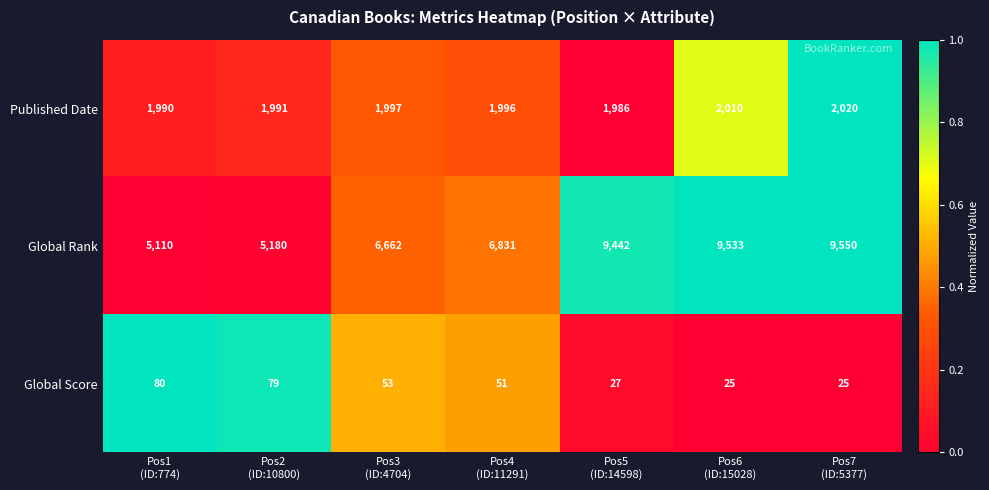

At how many categories does at least one series exceed 3594?

7